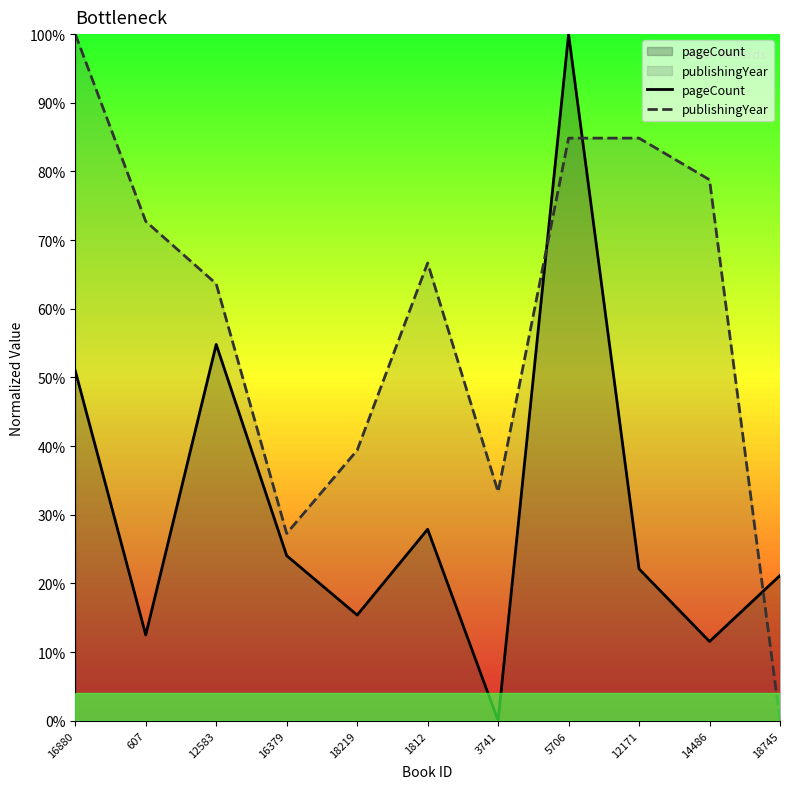

After their last crossing, which series has the higher values: publishingYear or pageCount?

pageCount